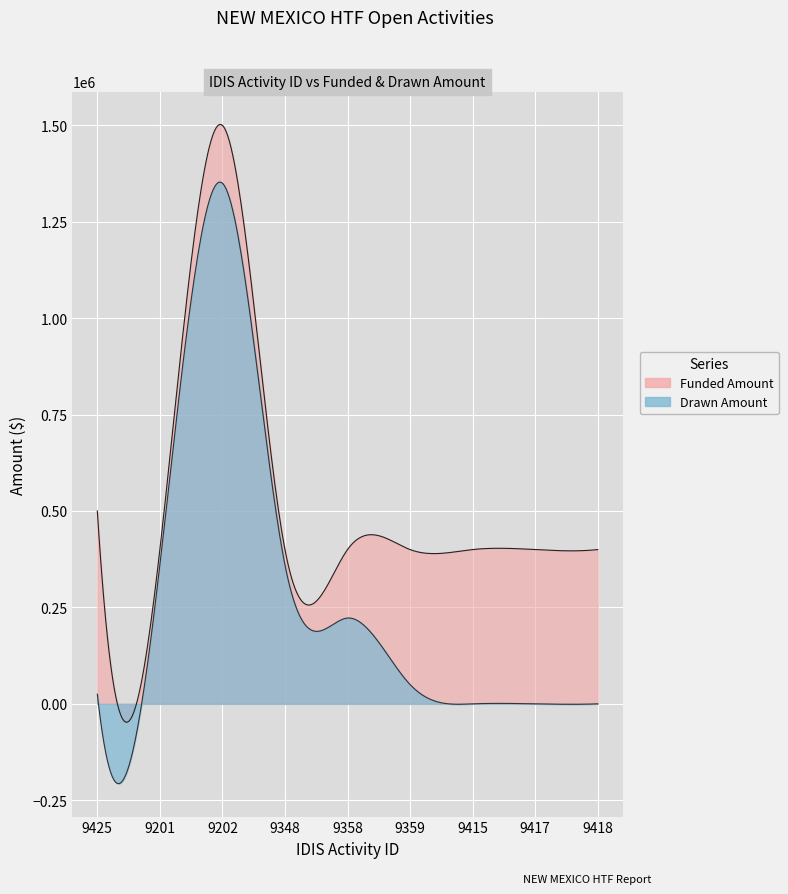

What is the difference between the maximum and minimum values in the Funded Amount series?

1100000